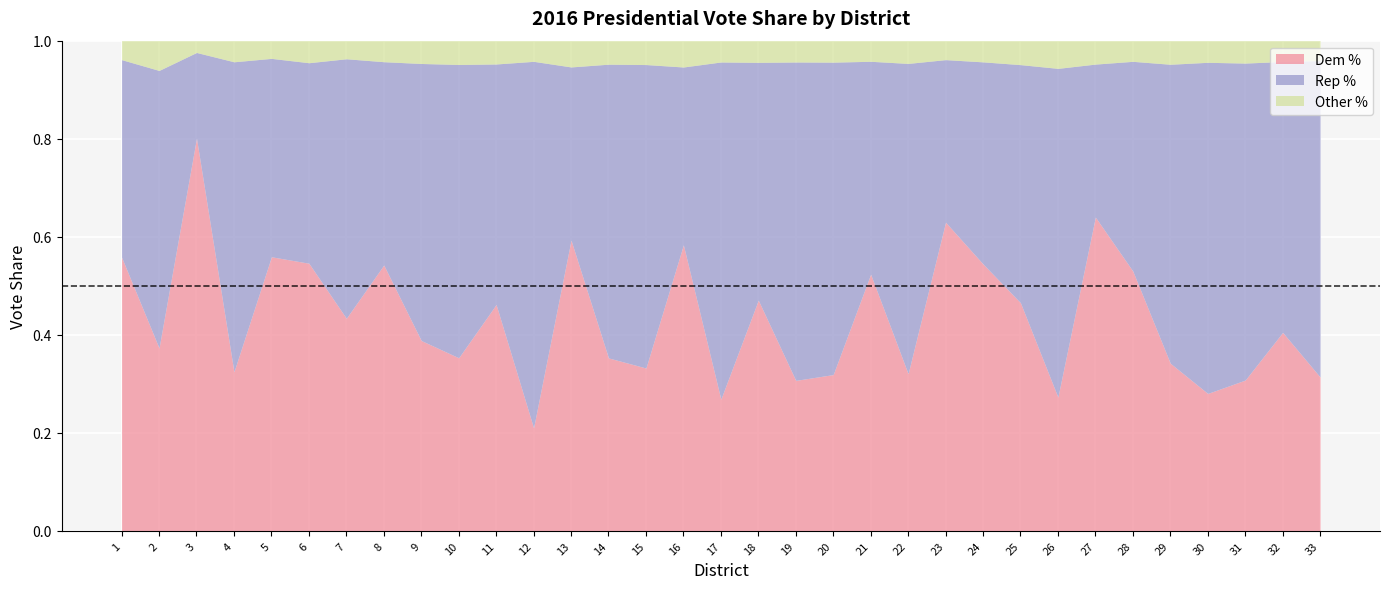

Between 20 and 31, which is larger?

20